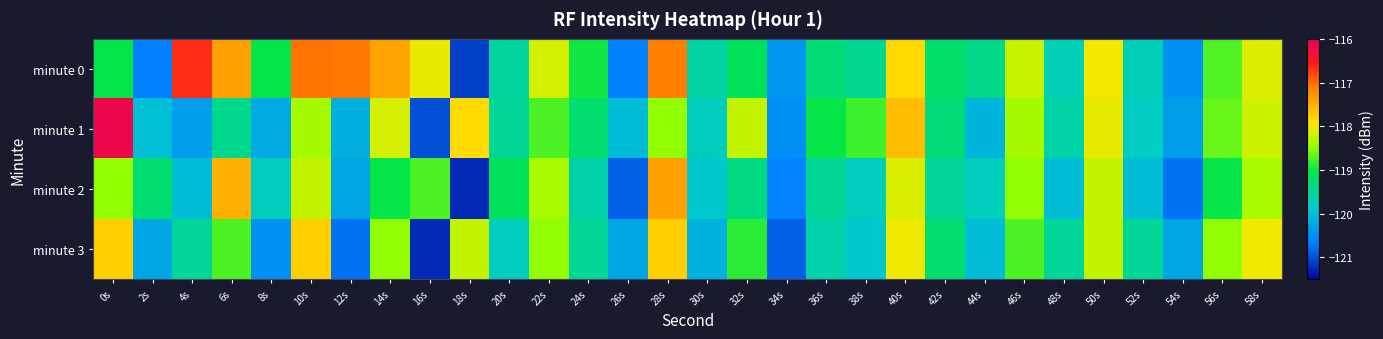

What is the greatest value displayed?

-116.2